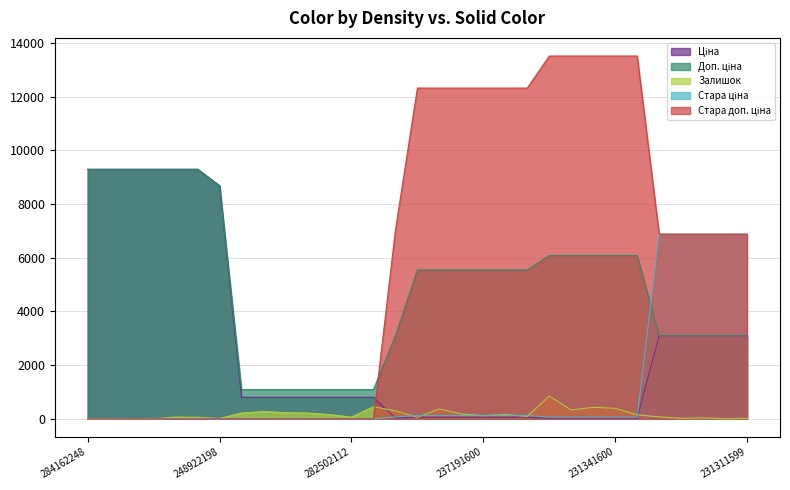

What is the maximum value shown in the chart?

13509.0